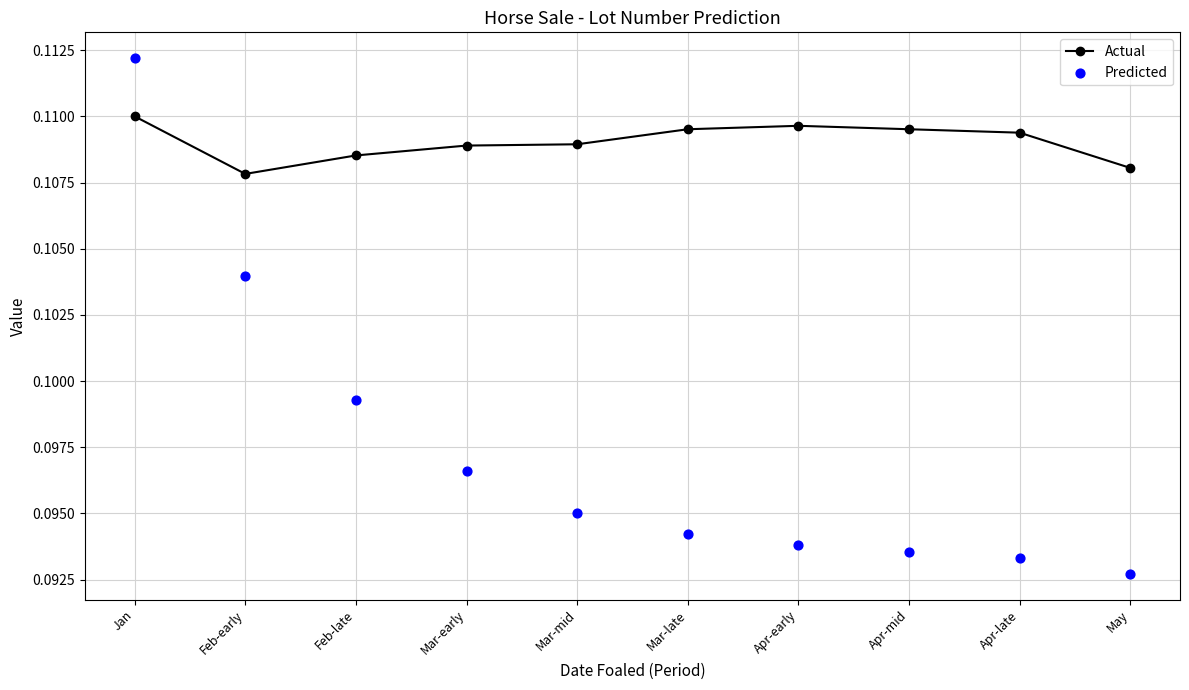

Is the value of Predicted at Feb-late greater than the value of Actual at Feb-late?

No